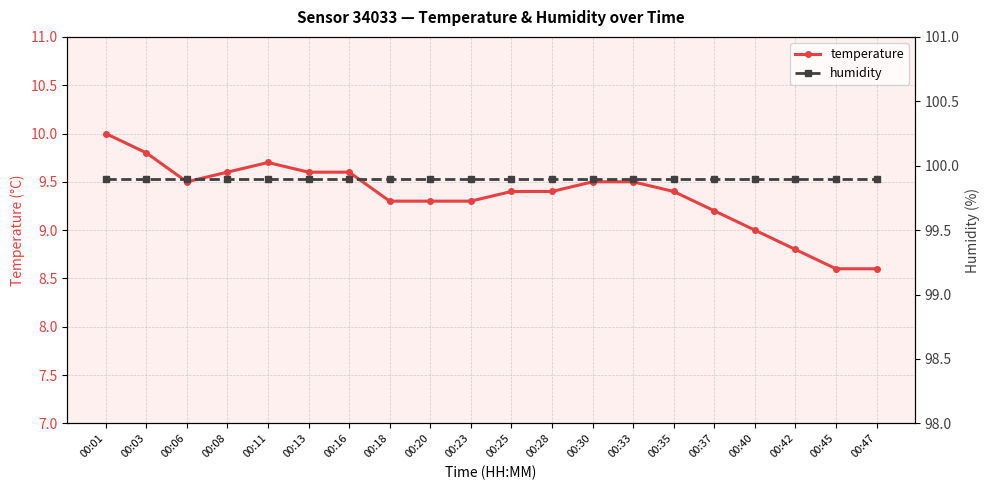

Reading right to left, transcribe all the data shown in this chart.

temperature: 8.6	8.6	8.8	9.0	9.2	9.4	9.5	9.5	9.4	9.4	9.3	9.3	9.3	9.6	9.6	9.7	9.6	9.5	9.8	10.0
humidity: 99.9	99.9	99.9	99.9	99.9	99.9	99.9	99.9	99.9	99.9	99.9	99.9	99.9	99.9	99.9	99.9	99.9	99.9	99.9	99.9